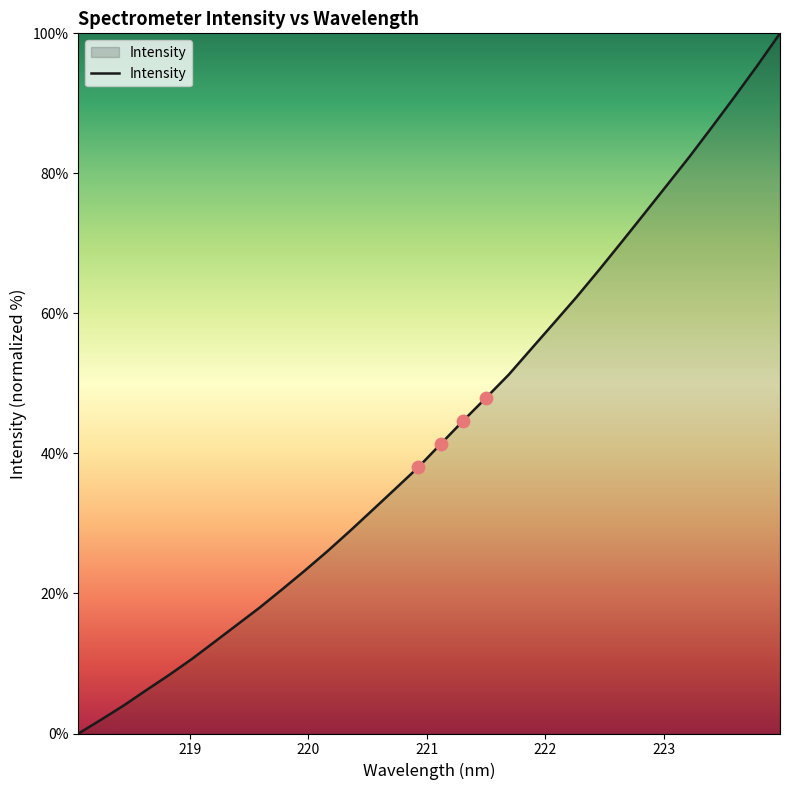

What is the difference between the maximum and minimum values?

100.0